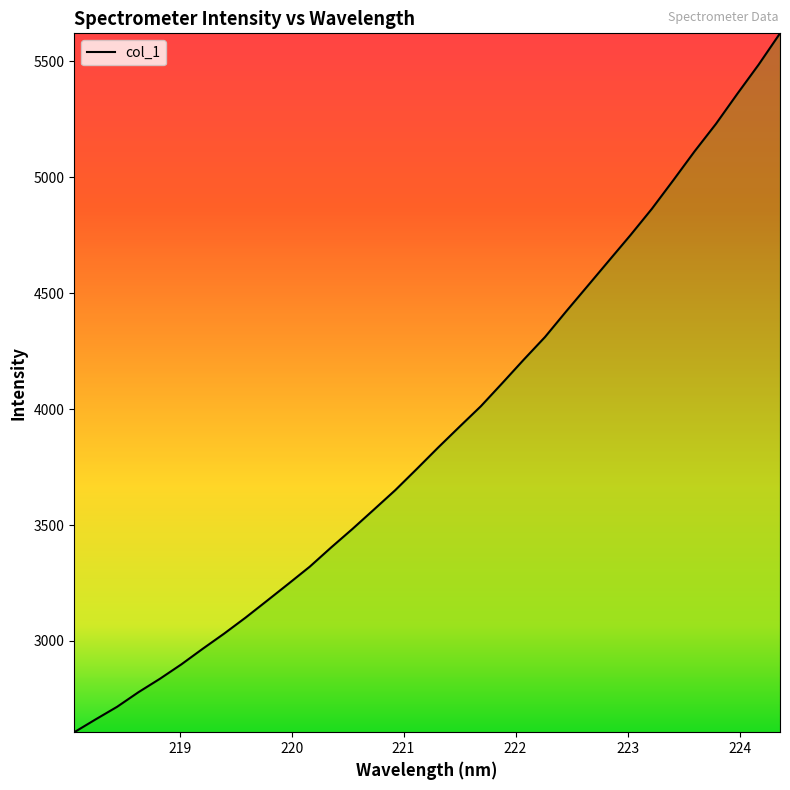

What is the difference between the maximum and second lowest values?

2959.9